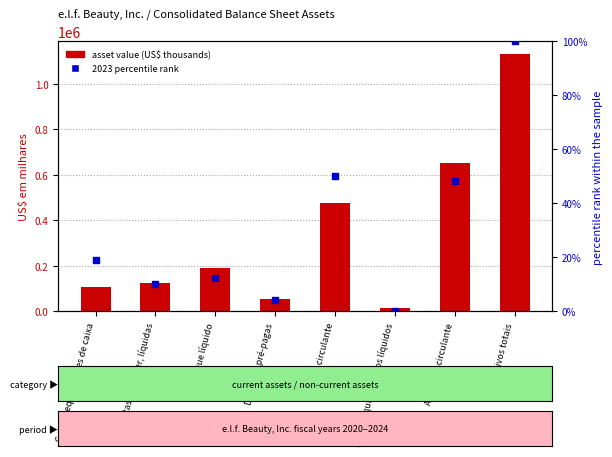

What is the total value across all series at Bens e equipamentos líquidos?

13974.0